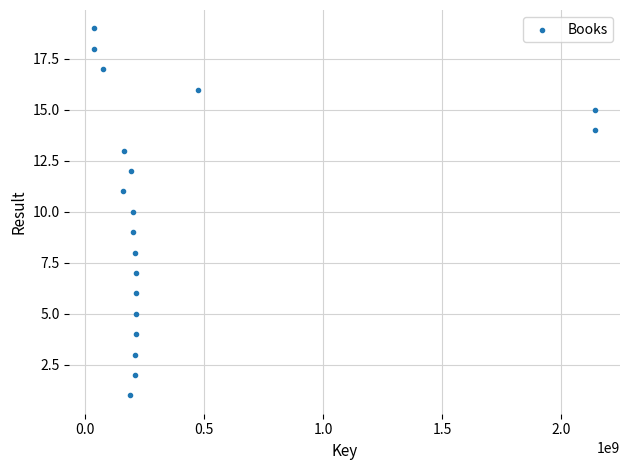

What is the range of X values (max minus min)?

2103032357